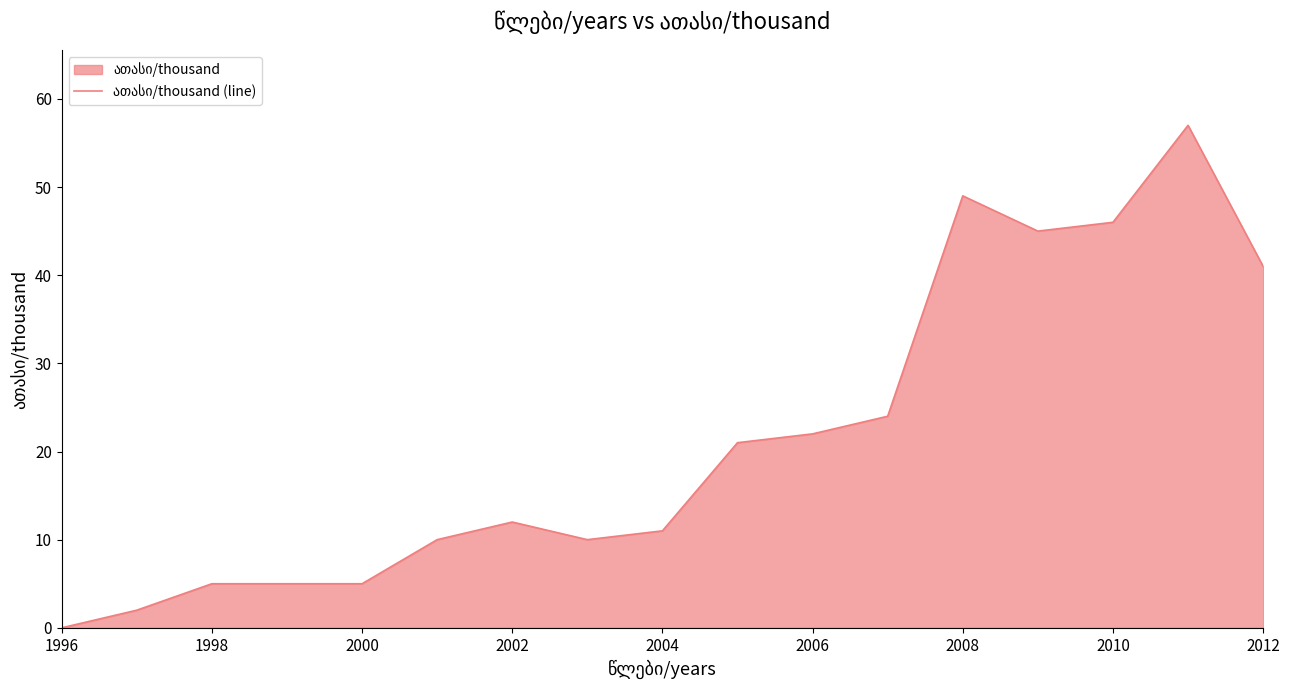

What is the value of the 2nd point from the left?

2